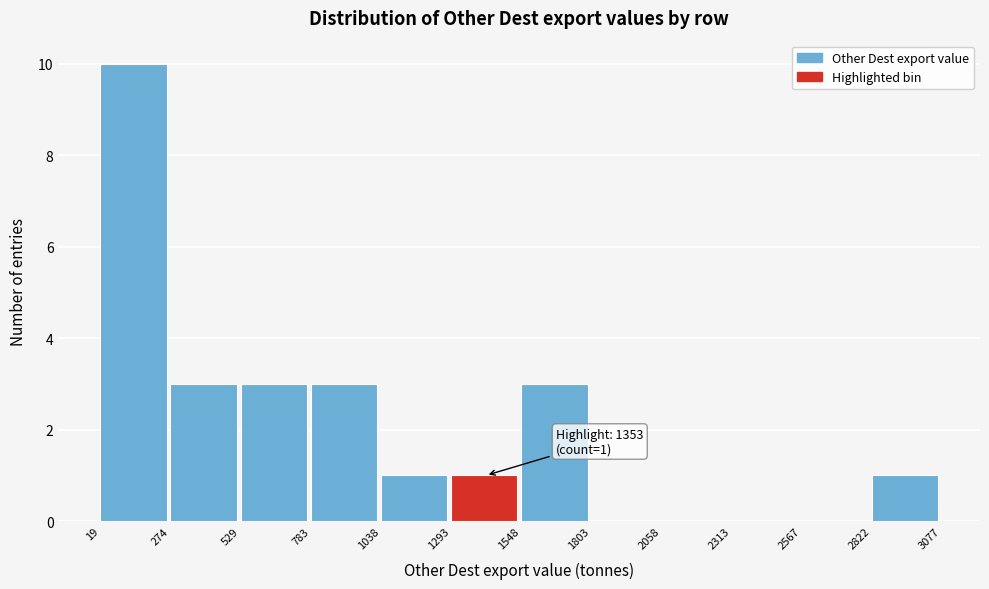

Over which range of the x-axis is the bar tallest?

19 to 274